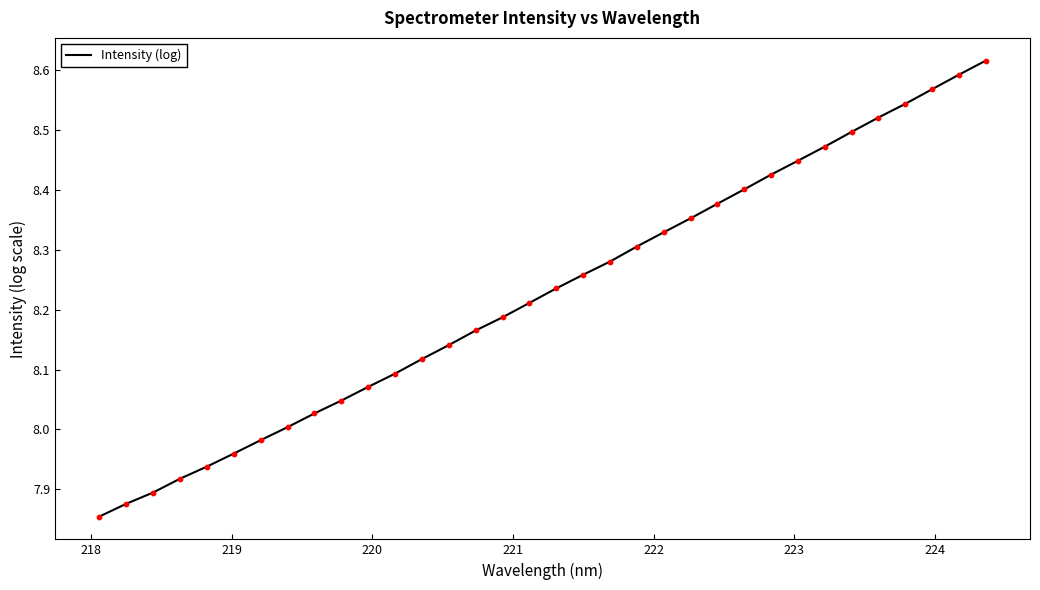

What is the difference between the maximum and minimum values?

0.8